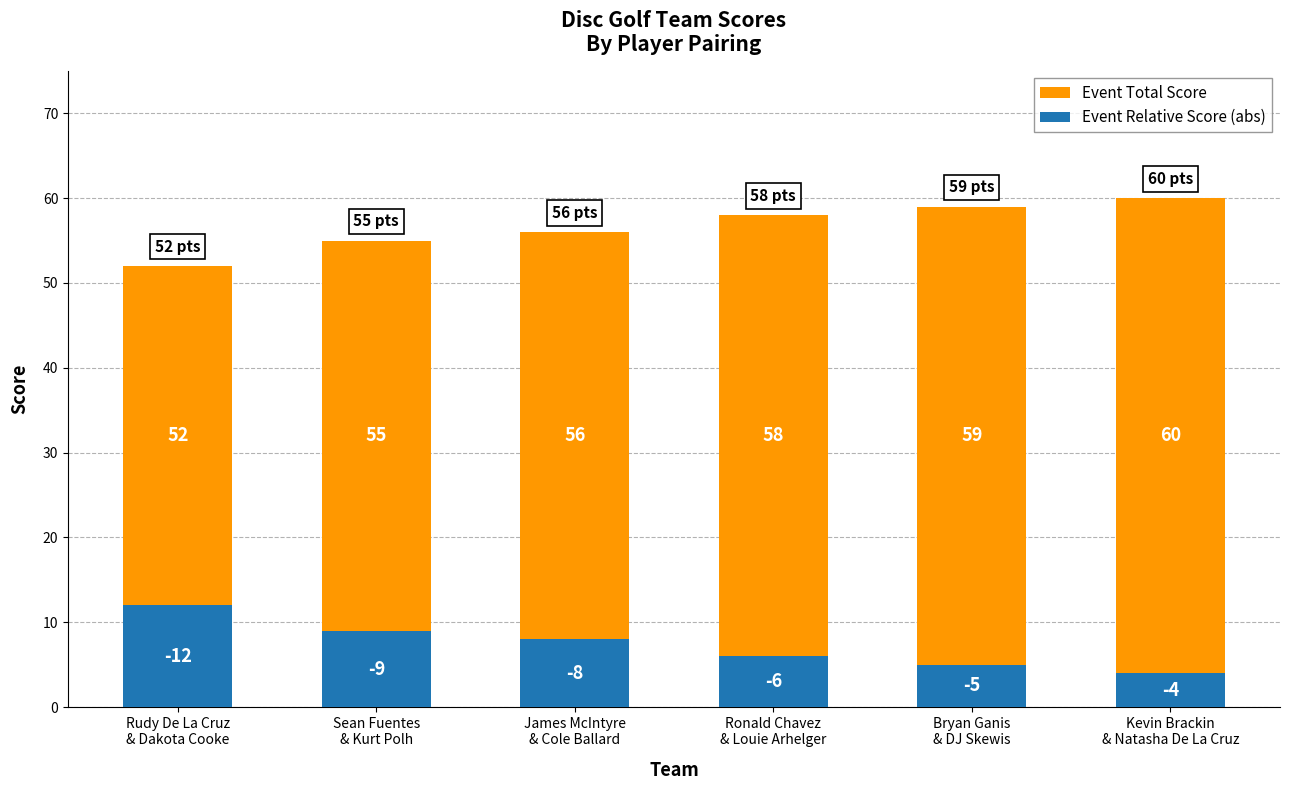

Does the chart contain any negative values?

No